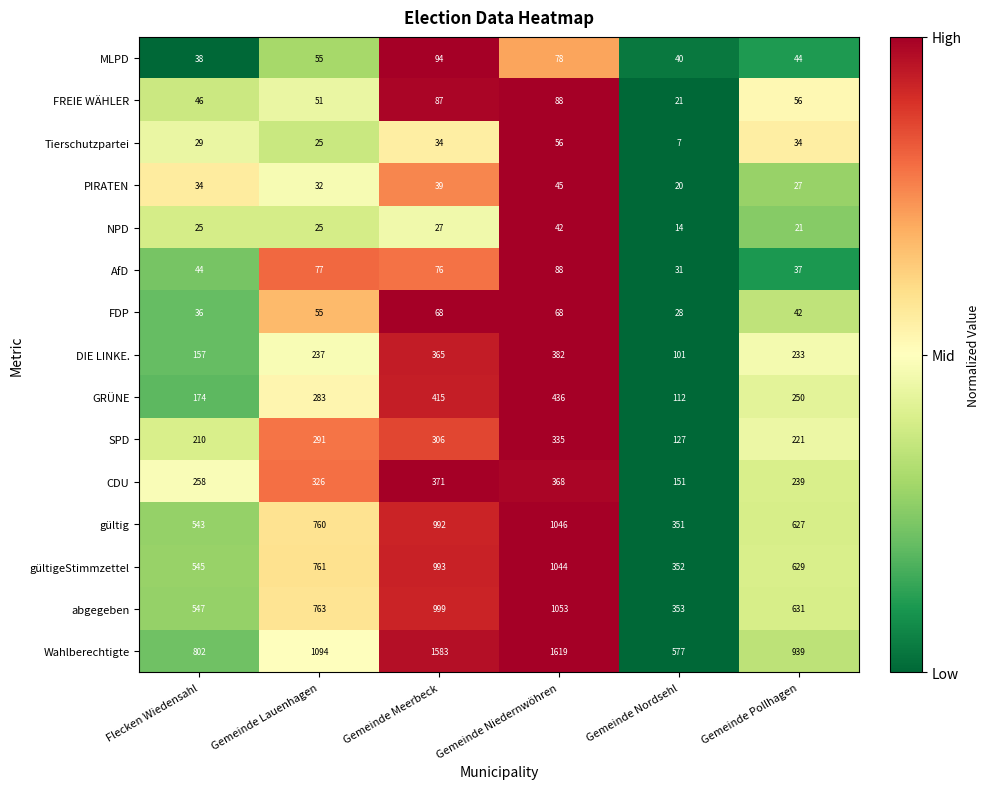

What is the difference between the highest and lowest values at Gemeinde Meerbeck?

1556